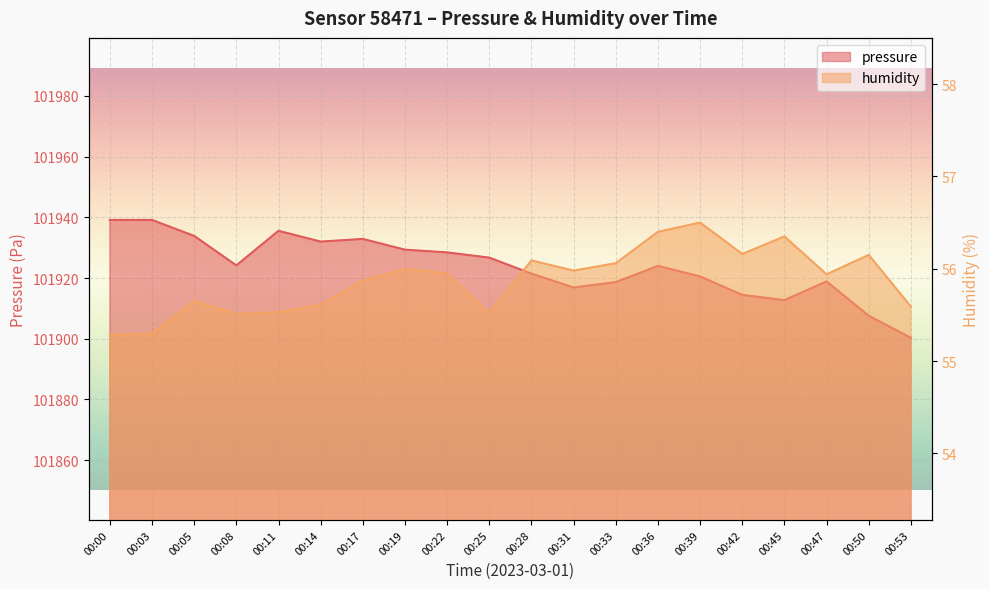

In pressure, how many points are higher than both neighbors (excluding endpoints)?

4